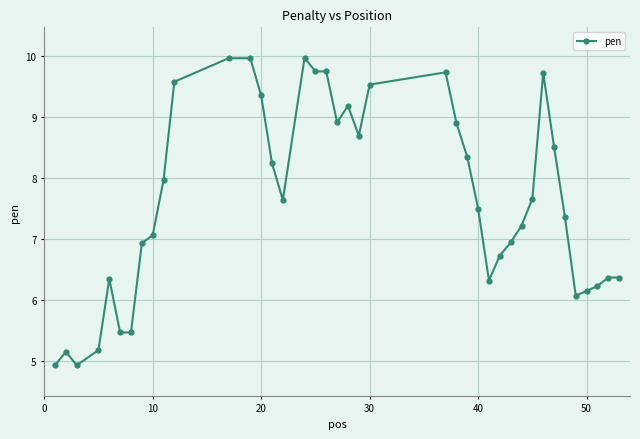

What is the average value?

7.7